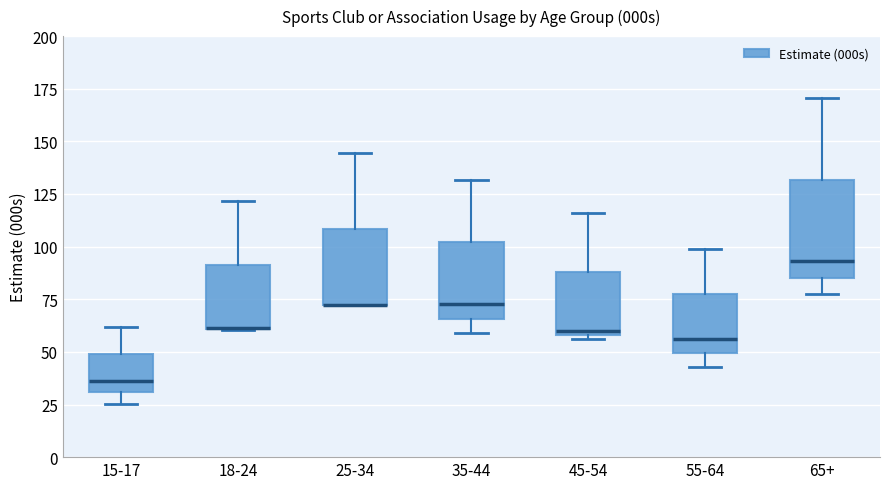

Reading left to right, read every box against the y-axis: the position of its median line, the range the box covers, and the ends of its whiskers. The values are not printed on the chart, so give them approximately, as read against the axis.

15-17: median 35, box 30 to 50, whiskers 25 to 60
18-24: median 60 (drawn on the box's lower edge), box 60 to 90, whiskers 60 to 120
25-34: median 70 (drawn on the box's lower edge), box 70 to 110, whiskers 70 to 145
35-44: median 75, box 65 to 100, whiskers 60 to 130
45-54: median 60 (just above the box's lower edge), box 60 to 90, whiskers 55 to 115
55-64: median 55, box 50 to 80, whiskers 45 to 100
65+: median 95, box 85 to 130, whiskers 80 to 170